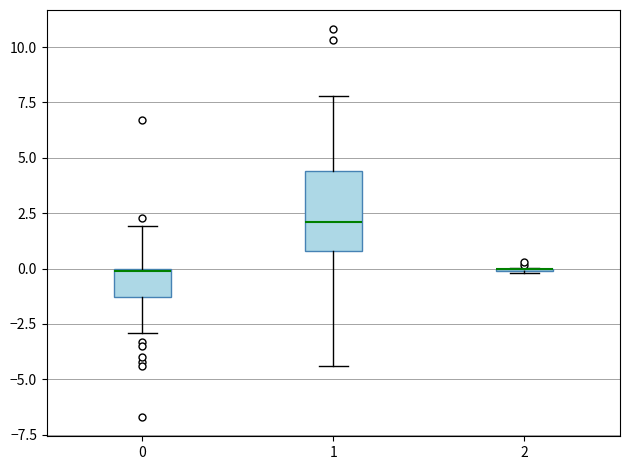

Which box is the tallest, from its lower edge to its upper edge?

1